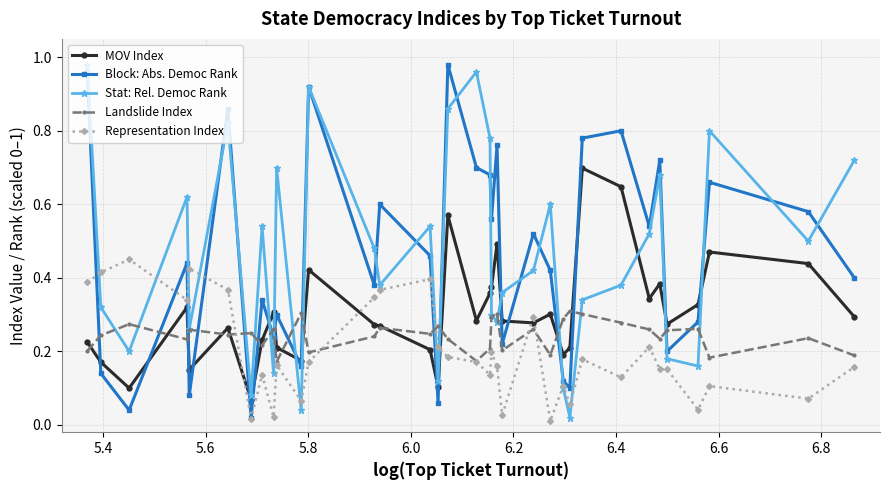

Which series ends up on top after the final intersection of MOV Index and Block: Abs. Democ Rank?

Block: Abs. Democ Rank